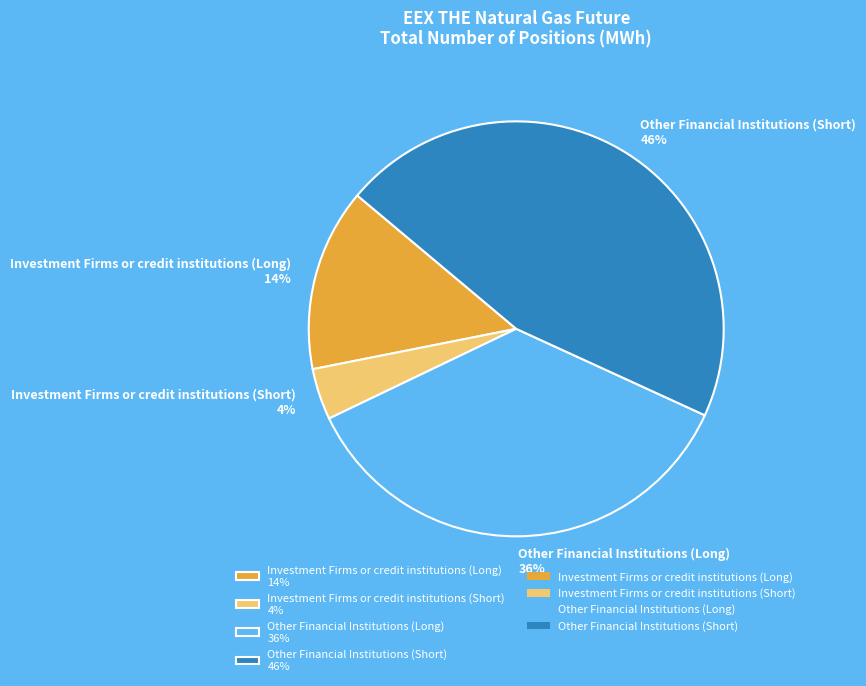

Which slice is the smallest?

Investment Firms or credit institutions (Short)